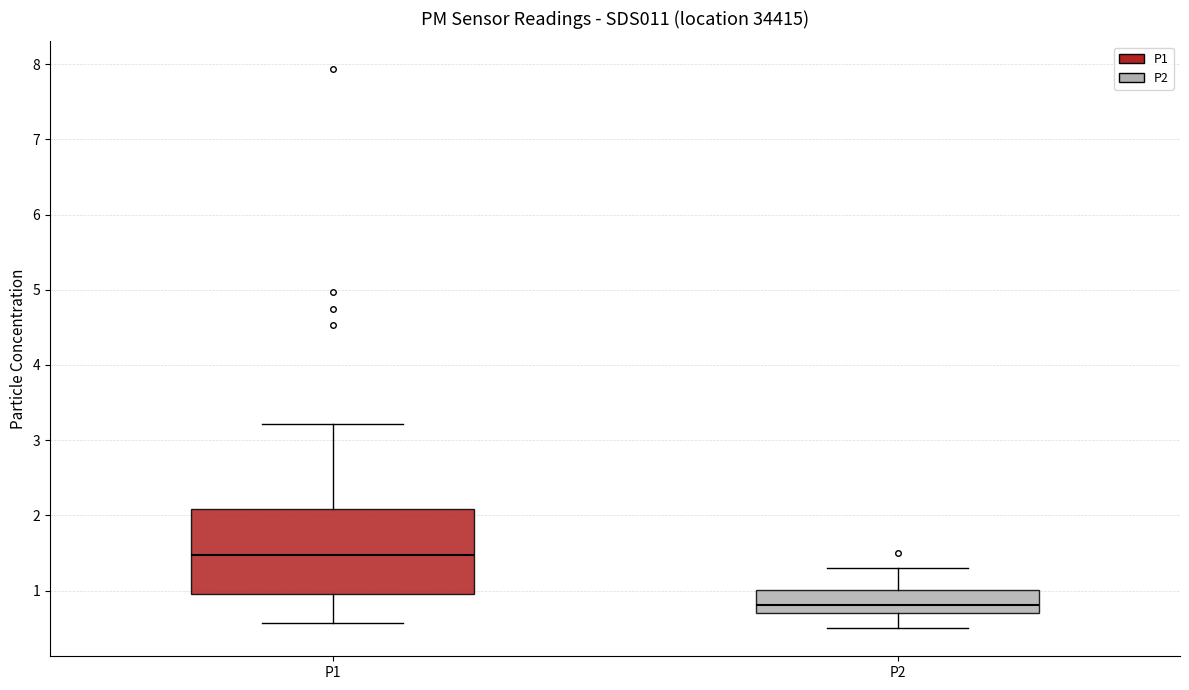

Which box is the tallest, from its lower edge to its upper edge?

P1